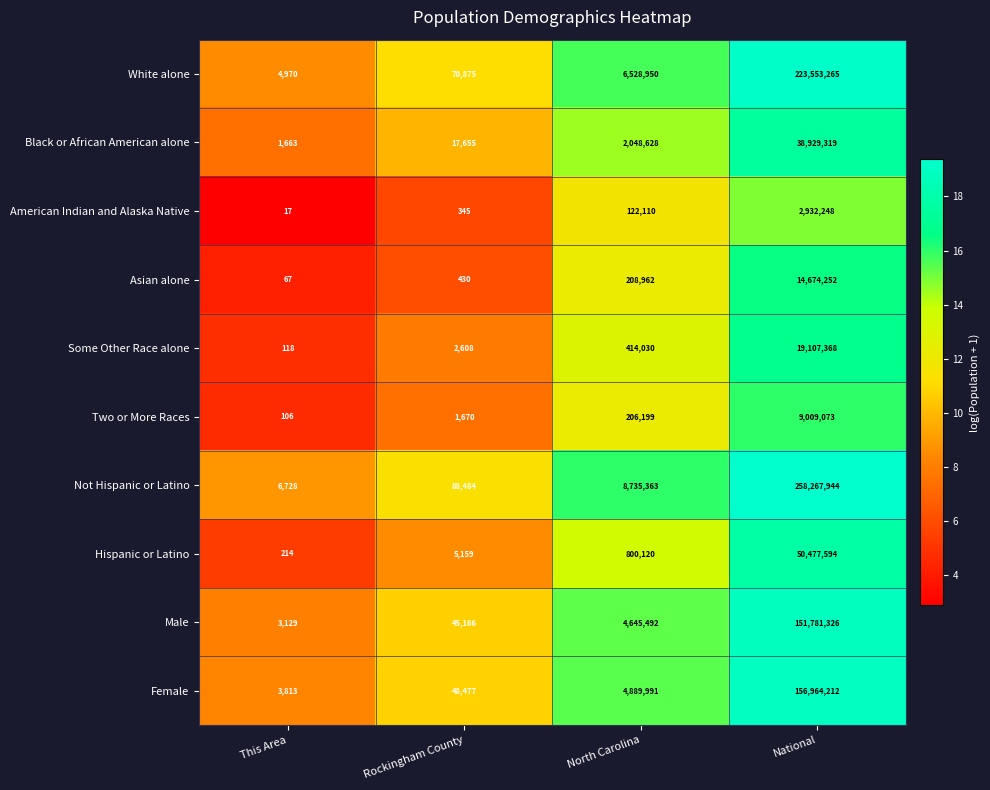

What is the total value across all series at This Area?

20825